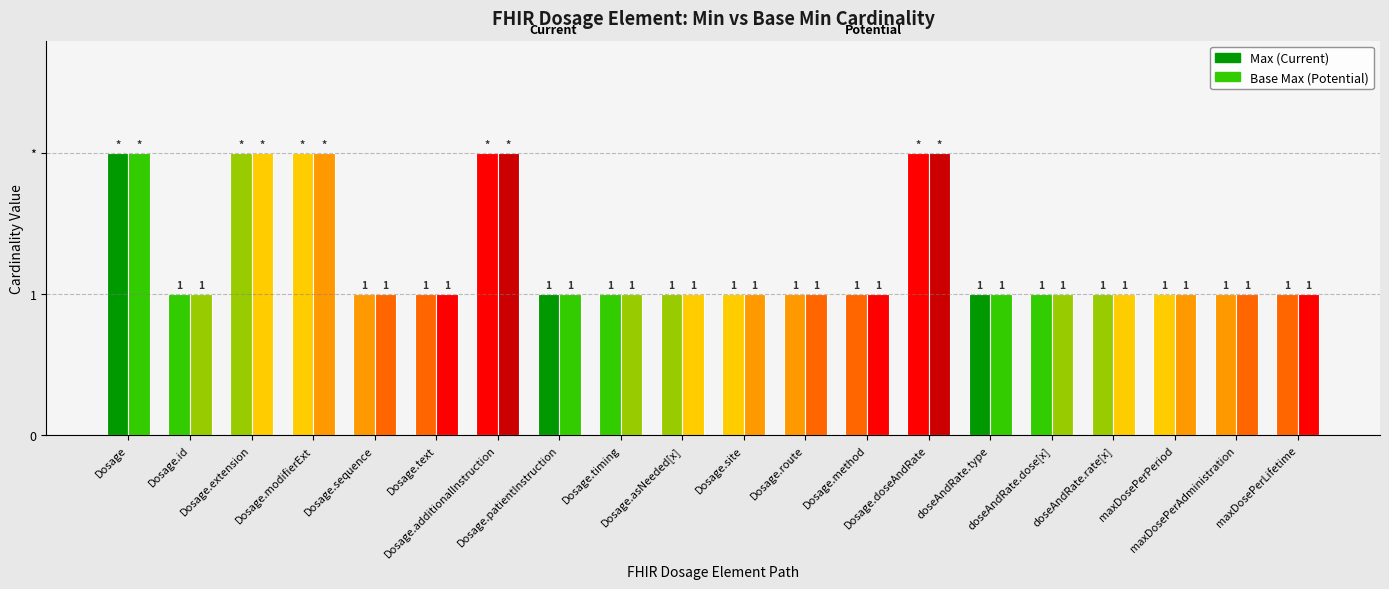

What is the label of the 13th bar from the right?

Dosage.patientInstruction